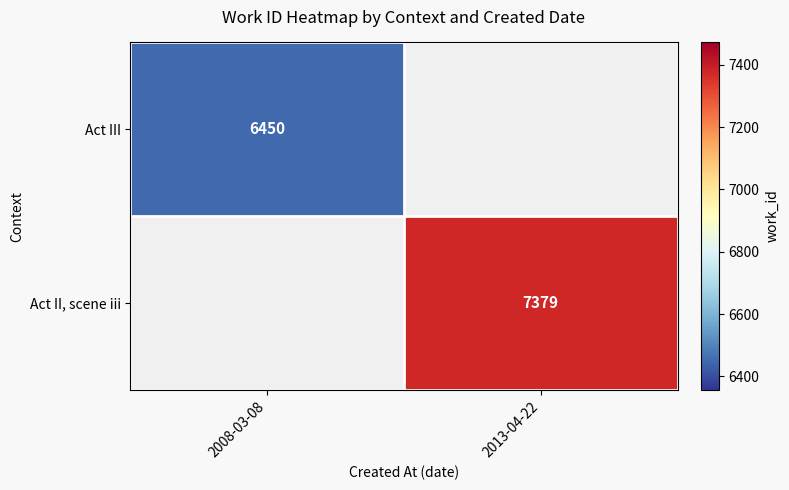

The value of Act III at 2008-03-08 is 3036. True or false?

False